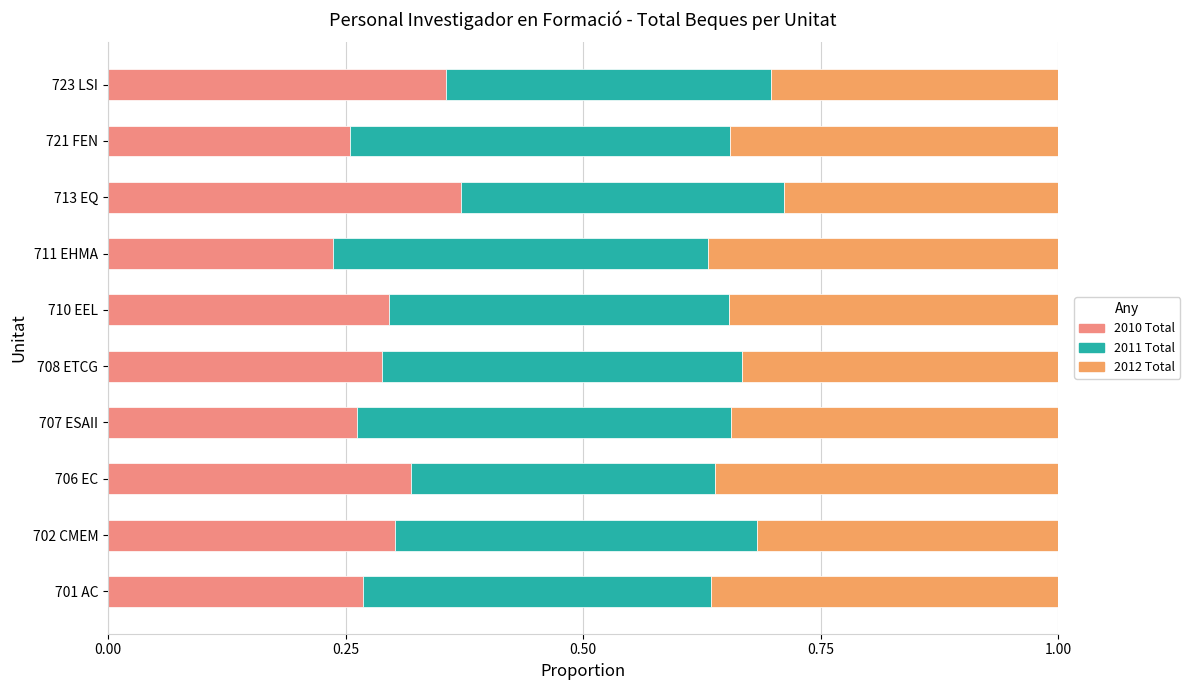

What is the total value across all series at 711 EHMA?

1.0